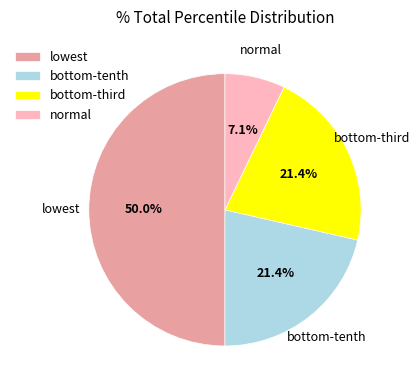

How many slices are in this pie chart?

4